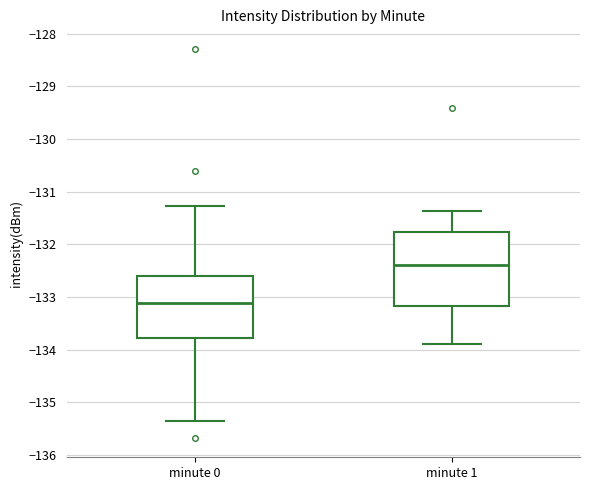

Where is the lower edge of the box for minute 1 on the y-axis? The values are not printed on the chart, so give them approximately, as read against the axis.

-133.2